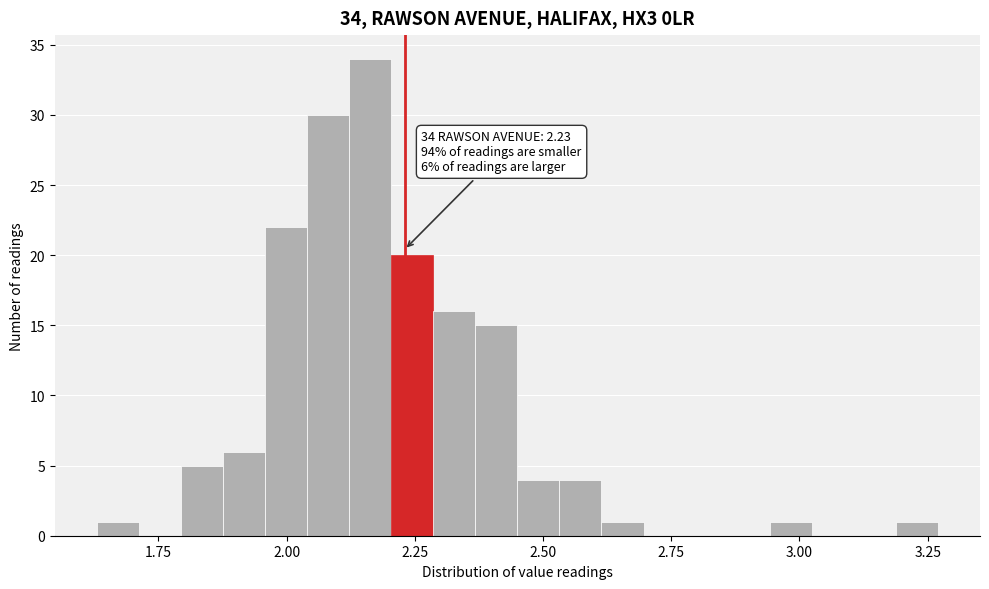

Read against the x-axis, roughly where is the centre of the tallest bar?

2.15